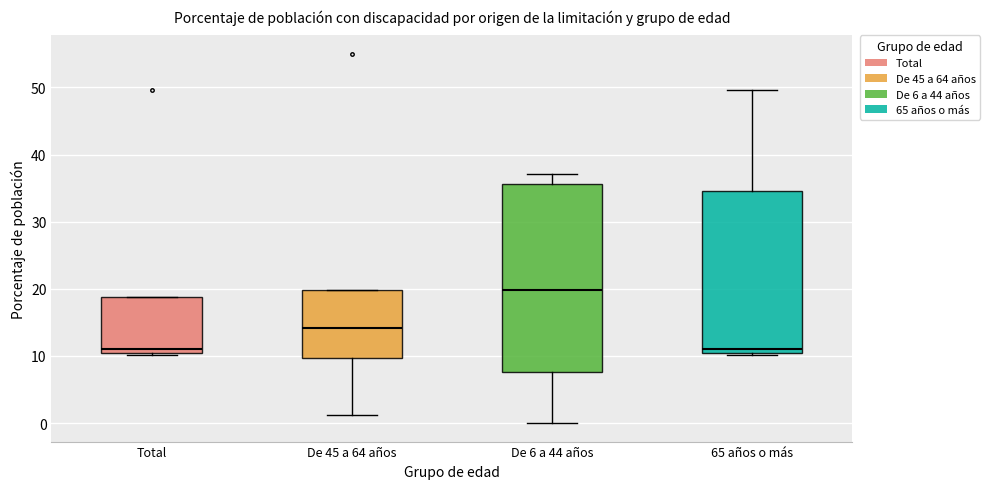

Which box is the tallest, from its lower edge to its upper edge?

De 6 a 44 años